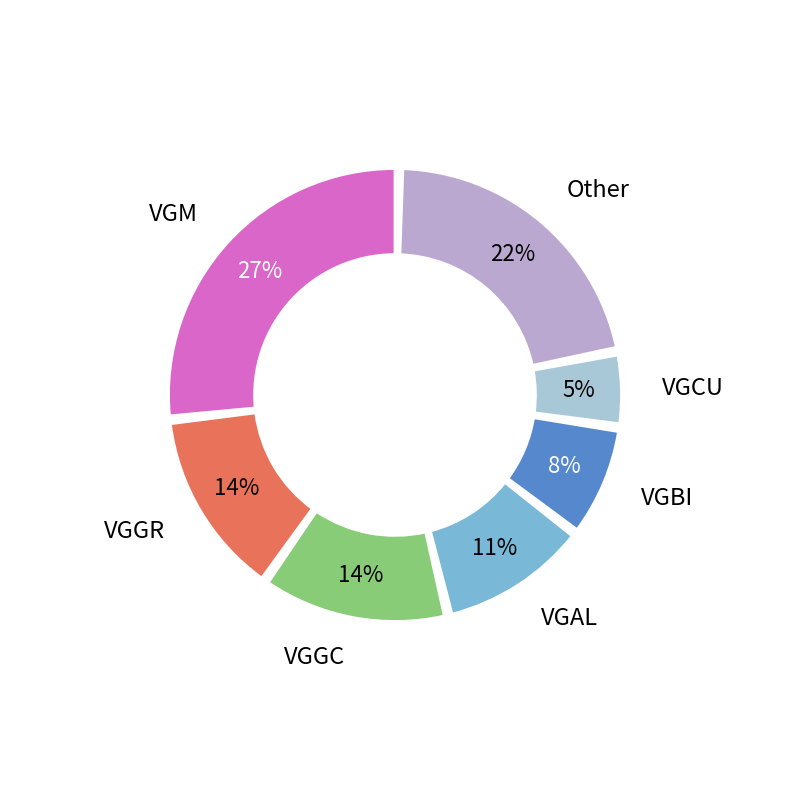

Is there any slice that represents more than half of the pie?

No